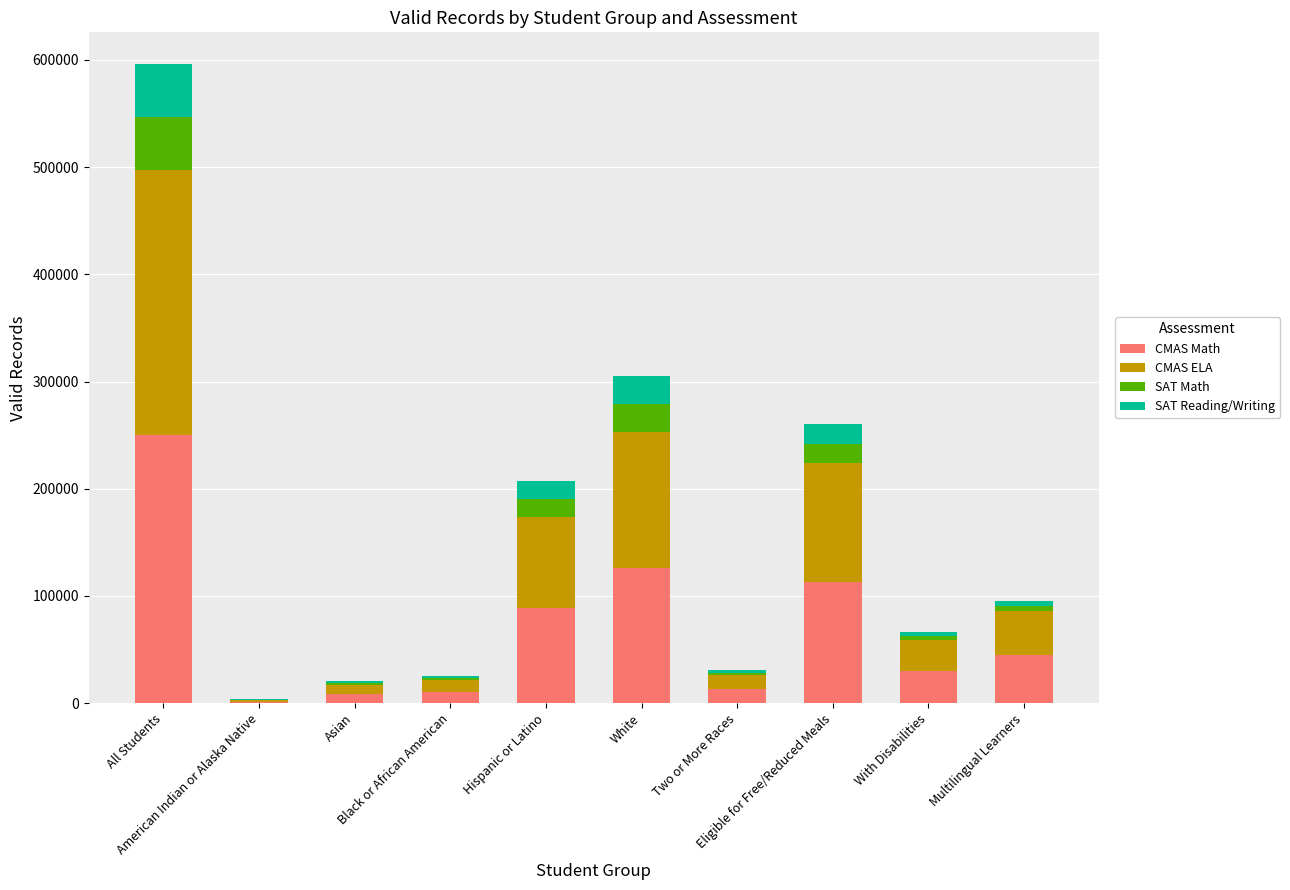

Does the chart contain stacked bars?

Yes